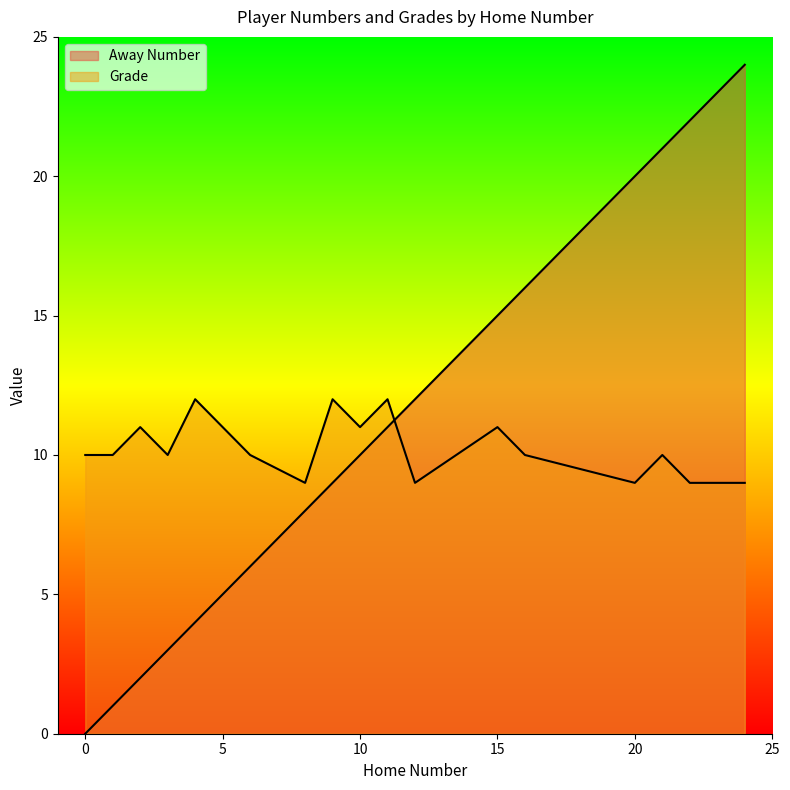

True or false: Grade has more than 1 points higher than both neighbors.

True